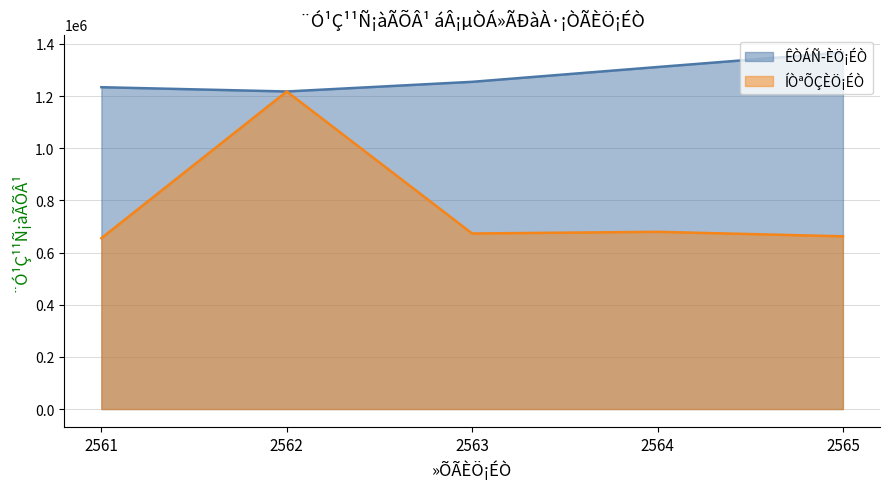

True or false: ÊÒÁÑ­ÈÖ¡ÉÒ has more than 2 points higher than both neighbors.

False